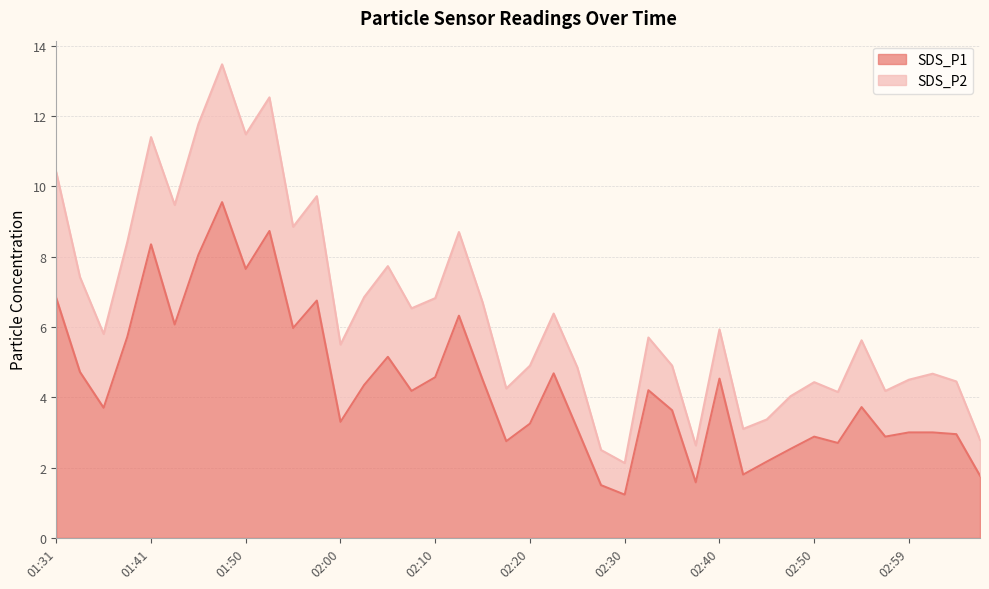

What is the difference between the values at 02:42 and 02:57?

1.1